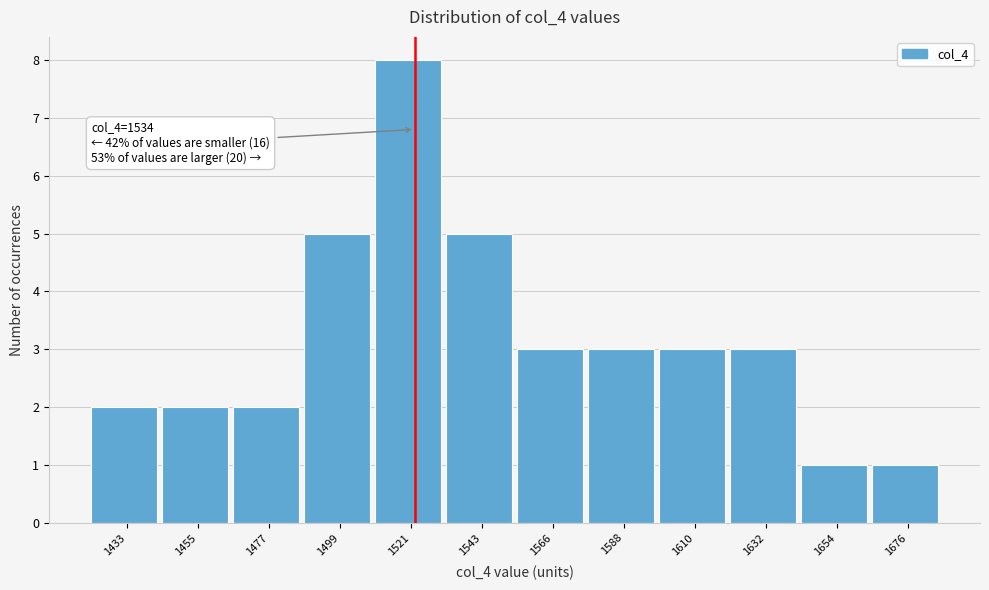

Reading left to right, extract all data points from this chart.

1433=2	1455=2	1477=2	1499=5	1521=8	1543=5	1566=3	1588=3	1610=3	1632=3	1654=1	1676=1